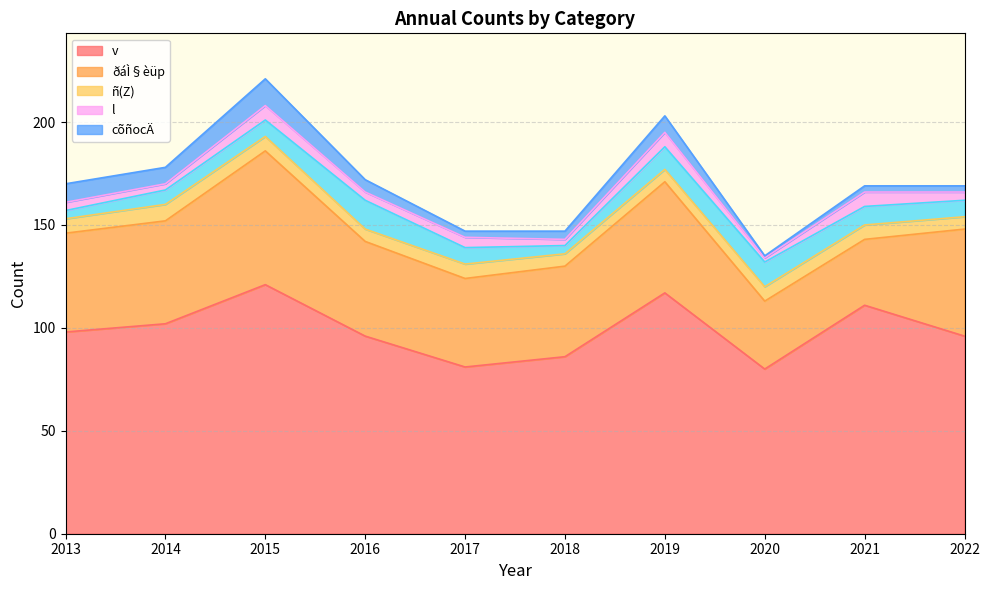

What is the average value of the v series?

99